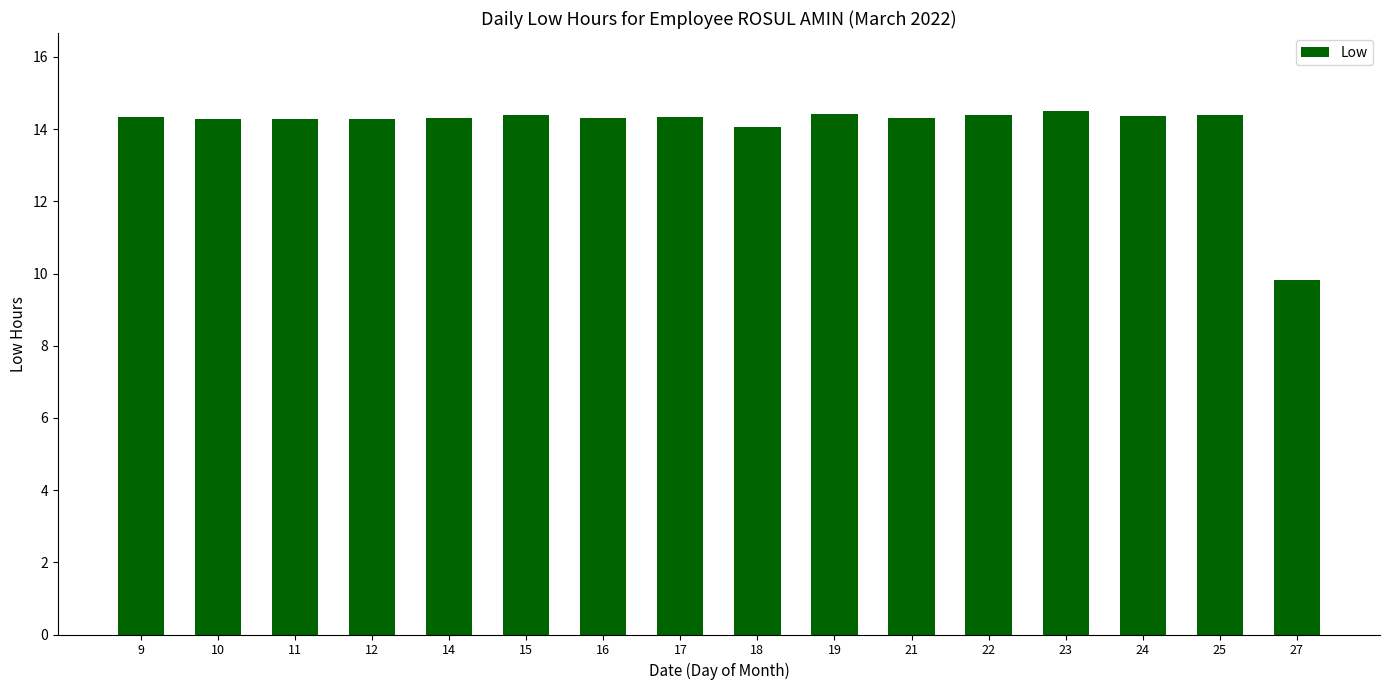

What is the change in value from 11 to 27?

-4.5